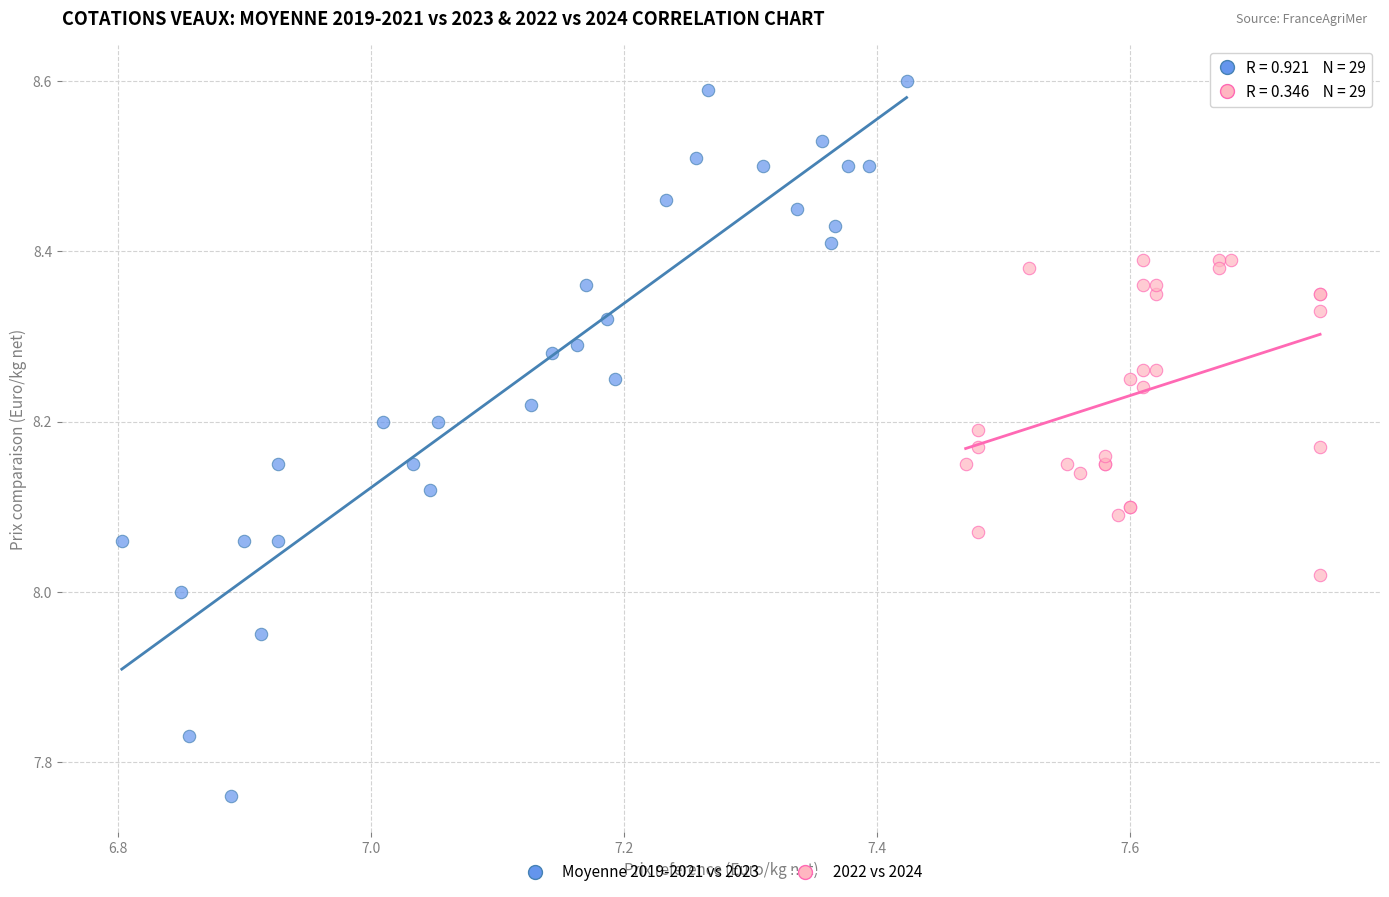

Which series reaches the minimum Y coordinate?

Moyenne 2019-2021 vs 2023